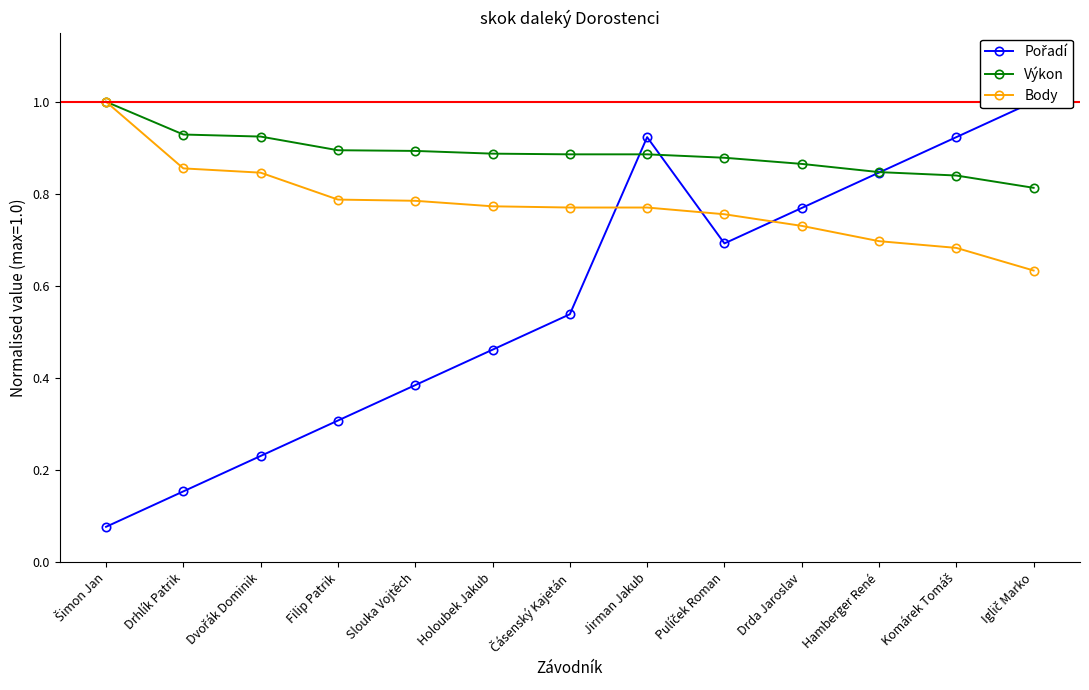

How many lines are shown in the chart?

3